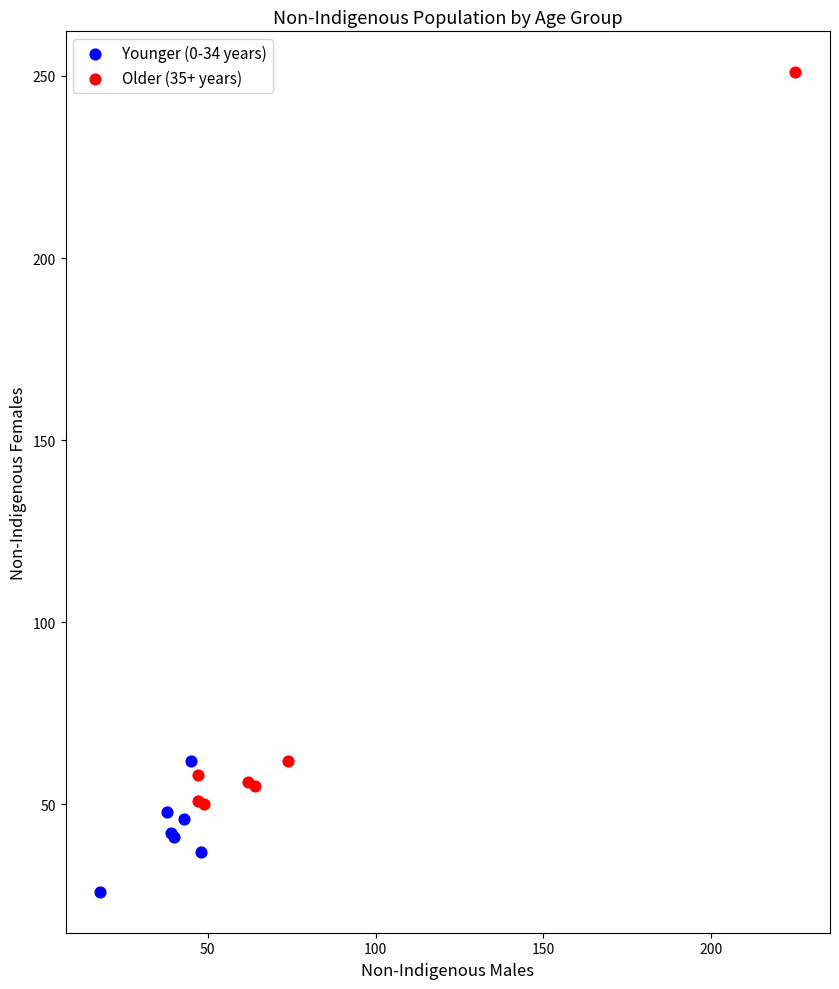

Which series reaches the minimum Y coordinate?

Younger (0-34 years)